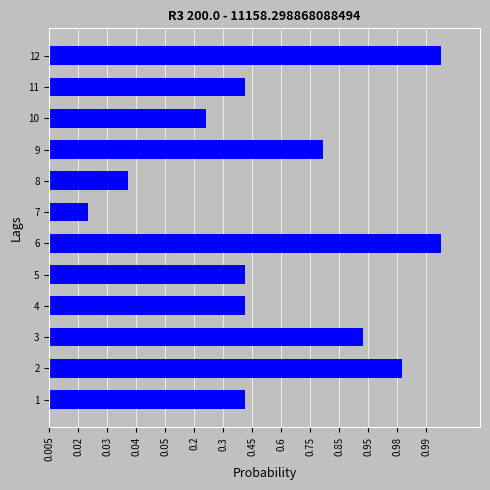

Are the bars horizontal?

Yes